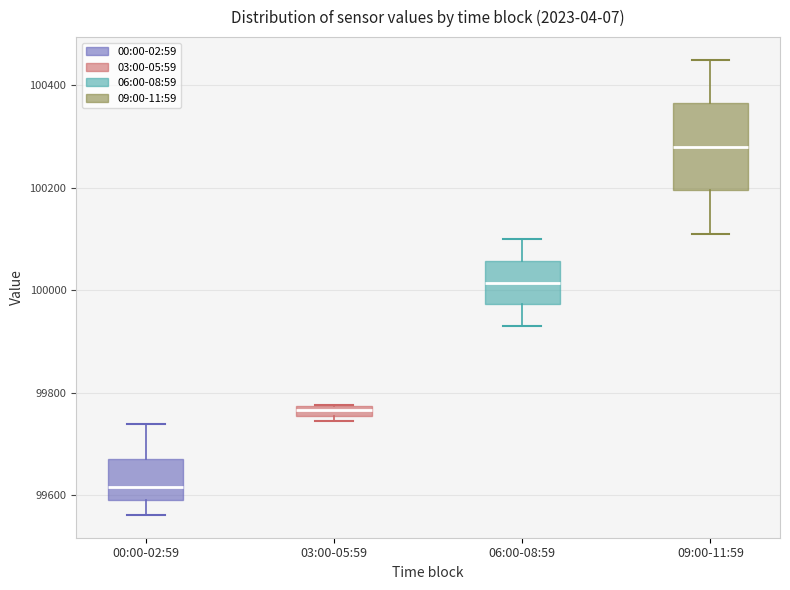

Where does the median line of the box for 09:00-11:59 sit on the y-axis? The values are not printed on the chart, so give them approximately, as read against the axis.

100280